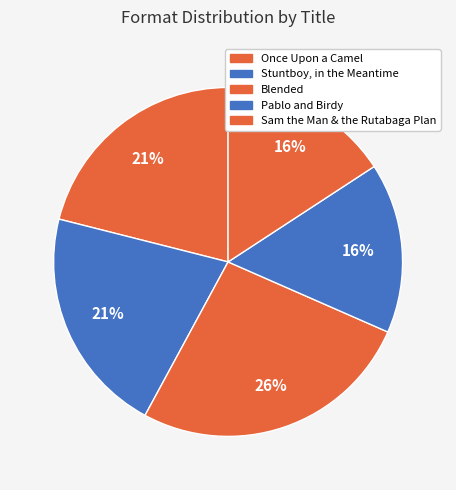

Do Sam the Man & the Rutabaga Plan and Once Upon a Camel together represent more than half of the pie?

No